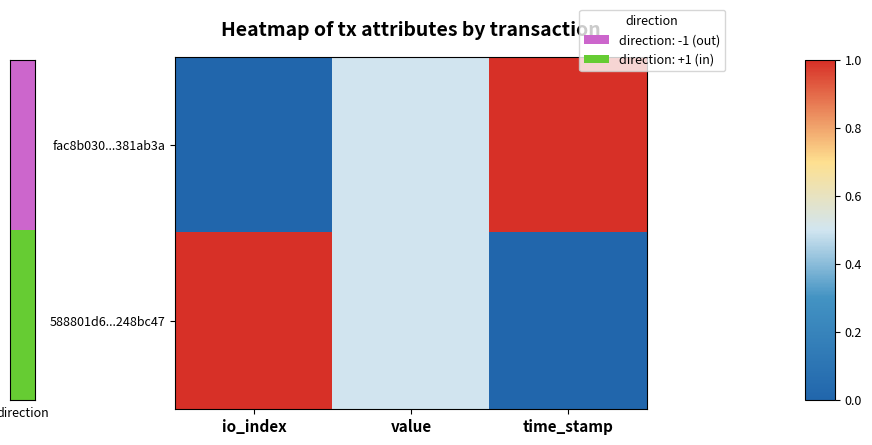

What is the total value across all series at time_stamp?

1.0